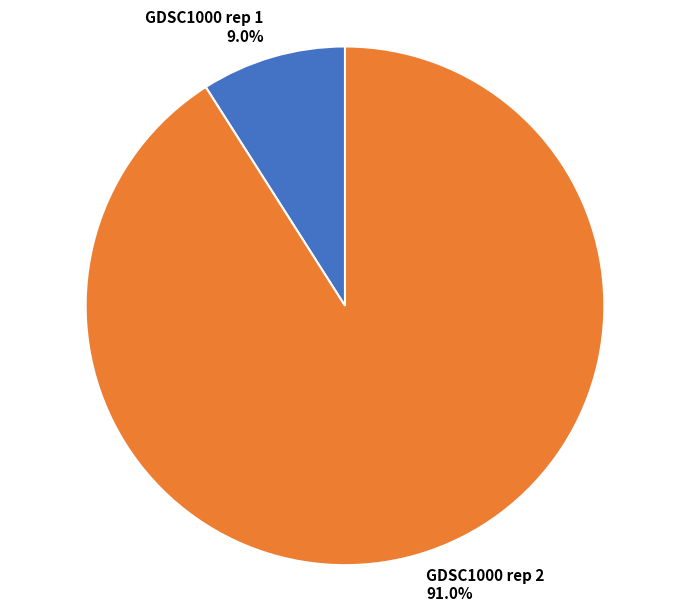

True or false: GDSC1000 rep 2 accounts for 99% of the total.

False